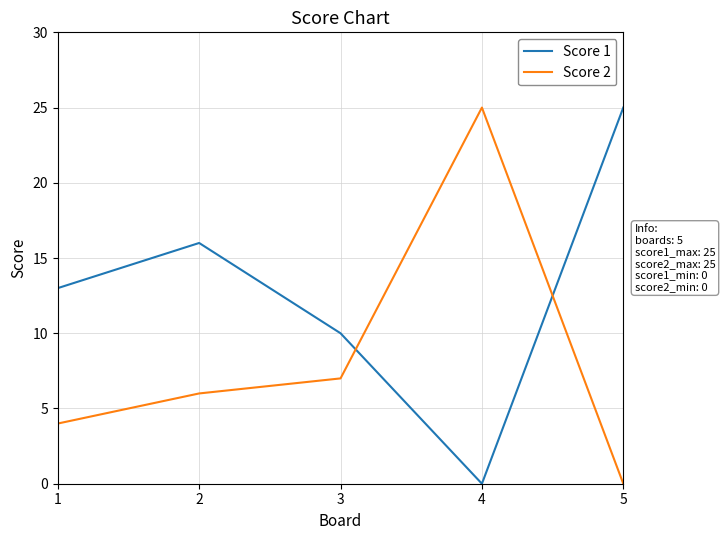

At which label is Score 2 closest to 12?

3